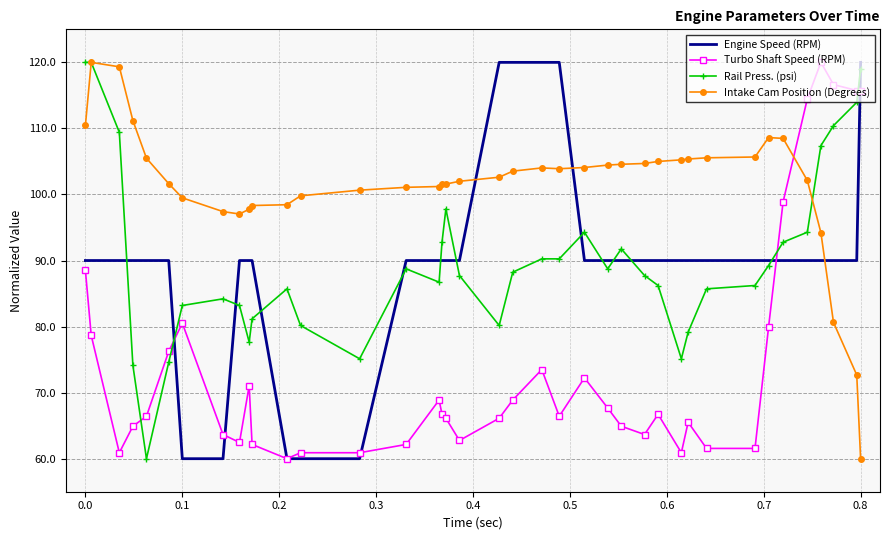

How many intersections are there between Turbo Shaft Speed (RPM) and Intake Cam Position (Degrees)?

1